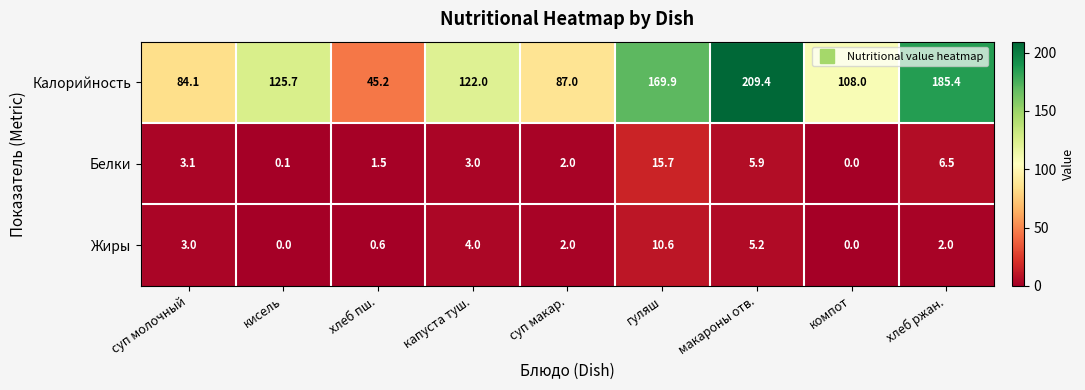

What is the spread (max minus min) of values at макароны отв.?

204.2